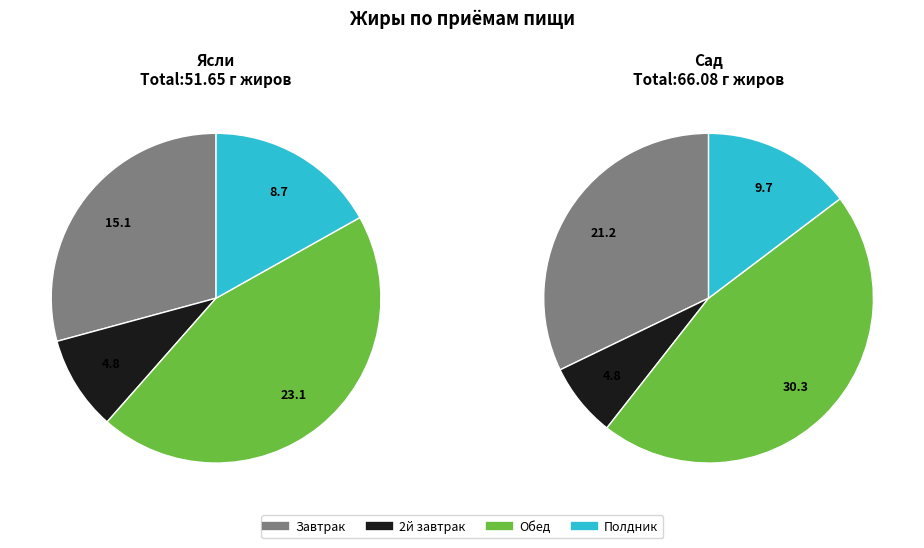

Does Полдник (Ясли) account for over 50% of the chart?

No